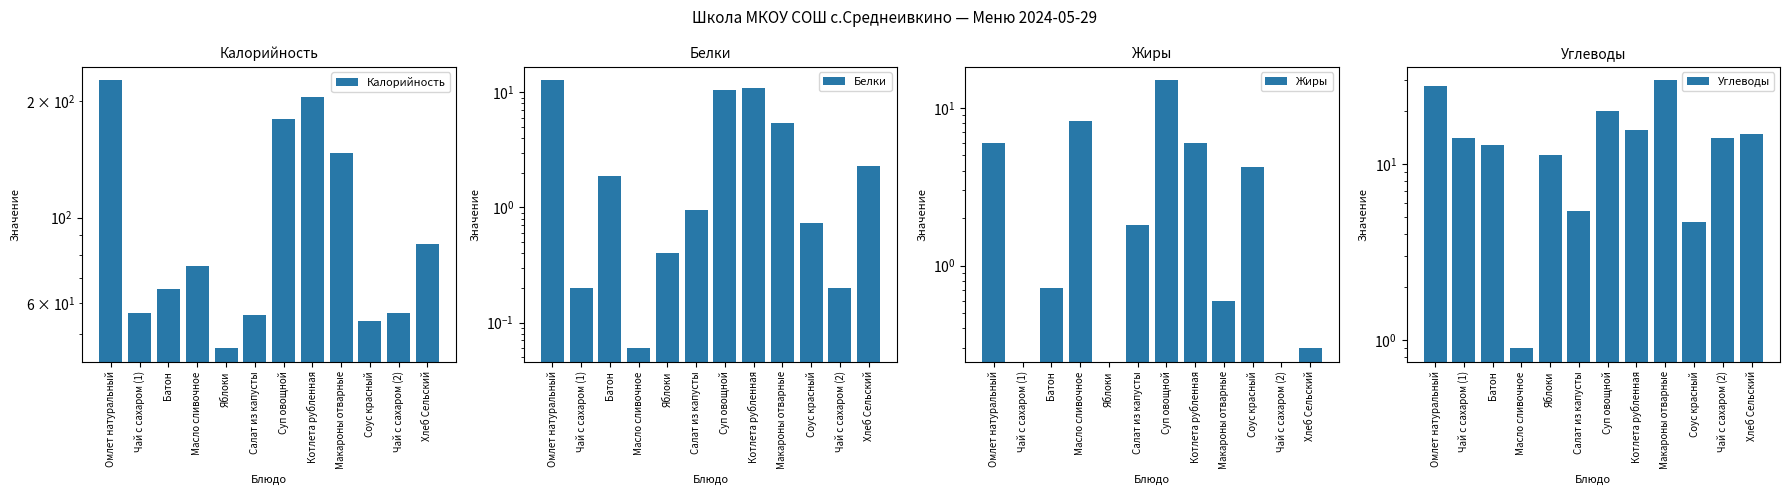

How many bars are there in each group?

4